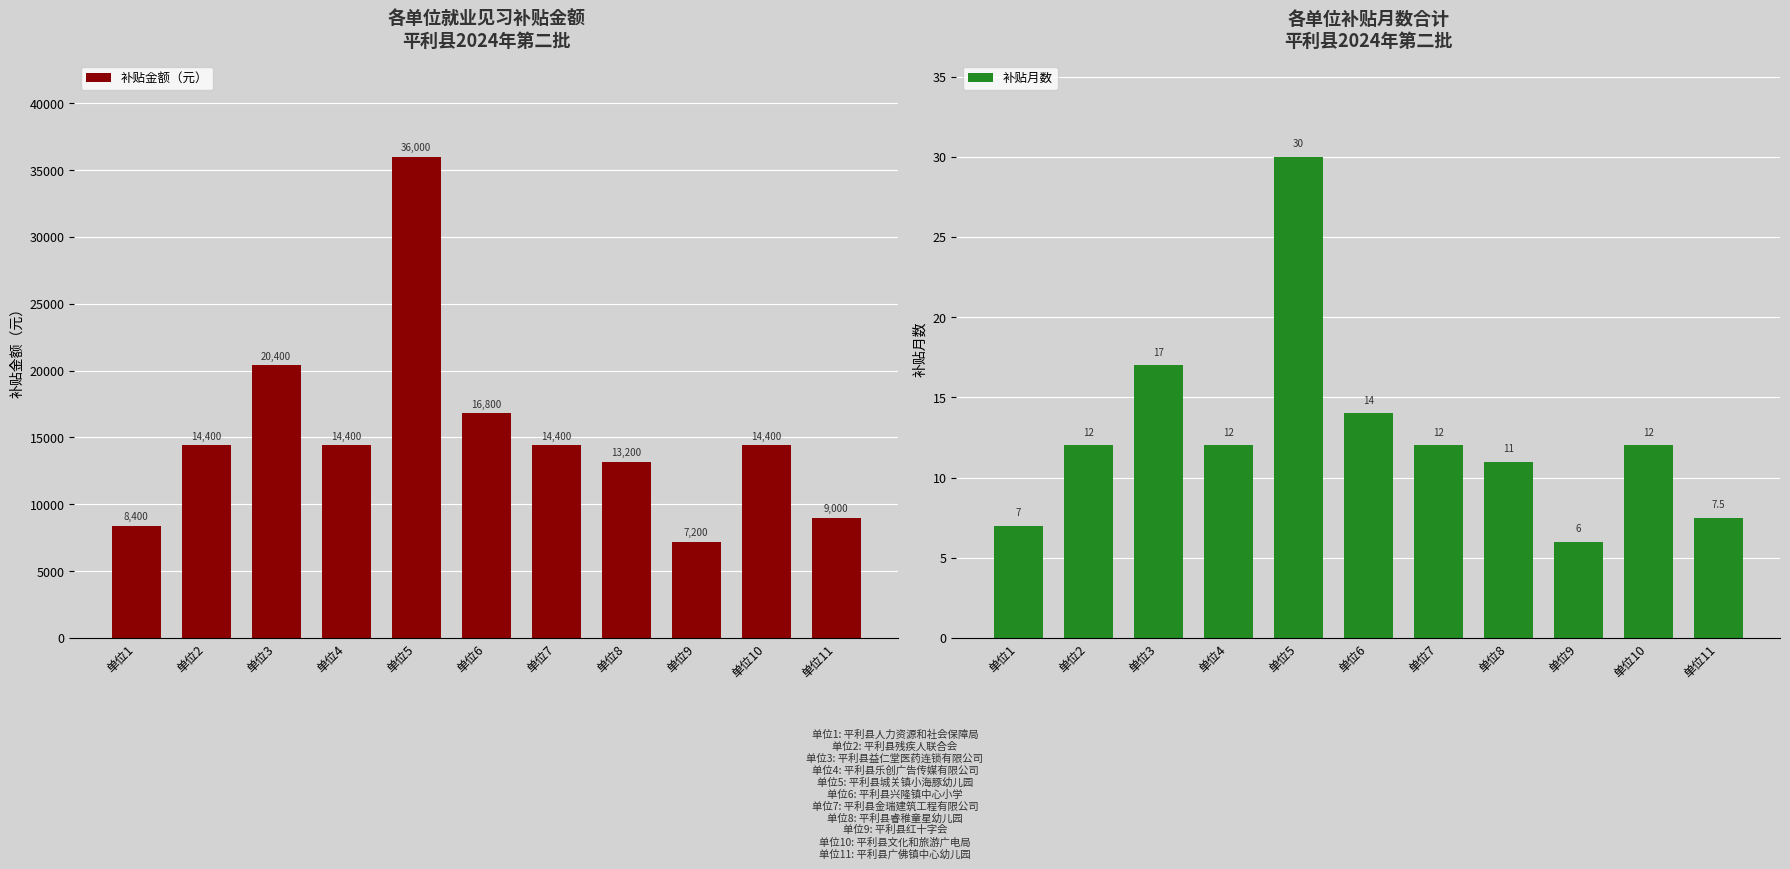

How many data points in 补贴金额（元） are above 14400?

3